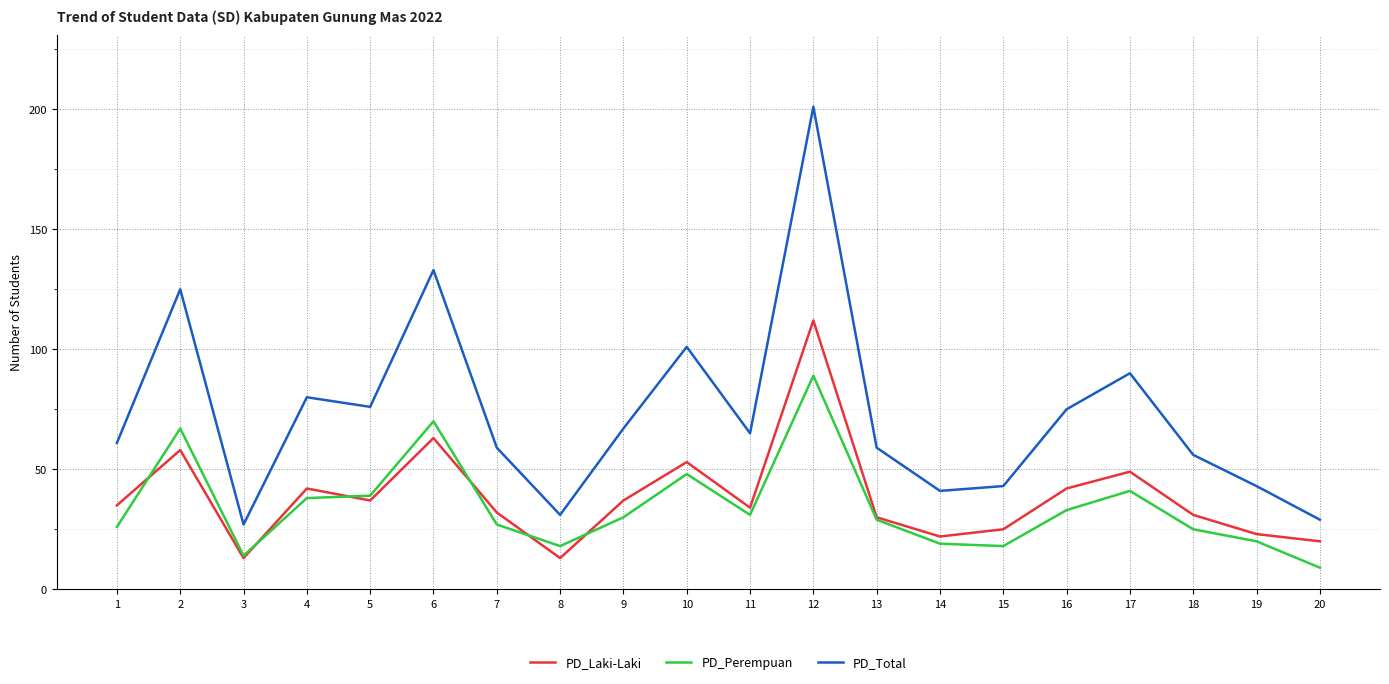

What is the difference between the PD_Perempuan values at 12 and 16?

56